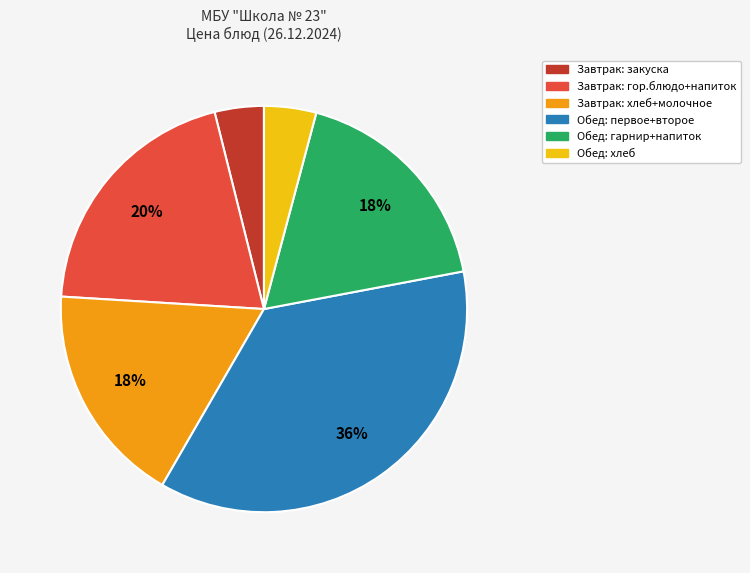

Does any single category account for the majority?

No